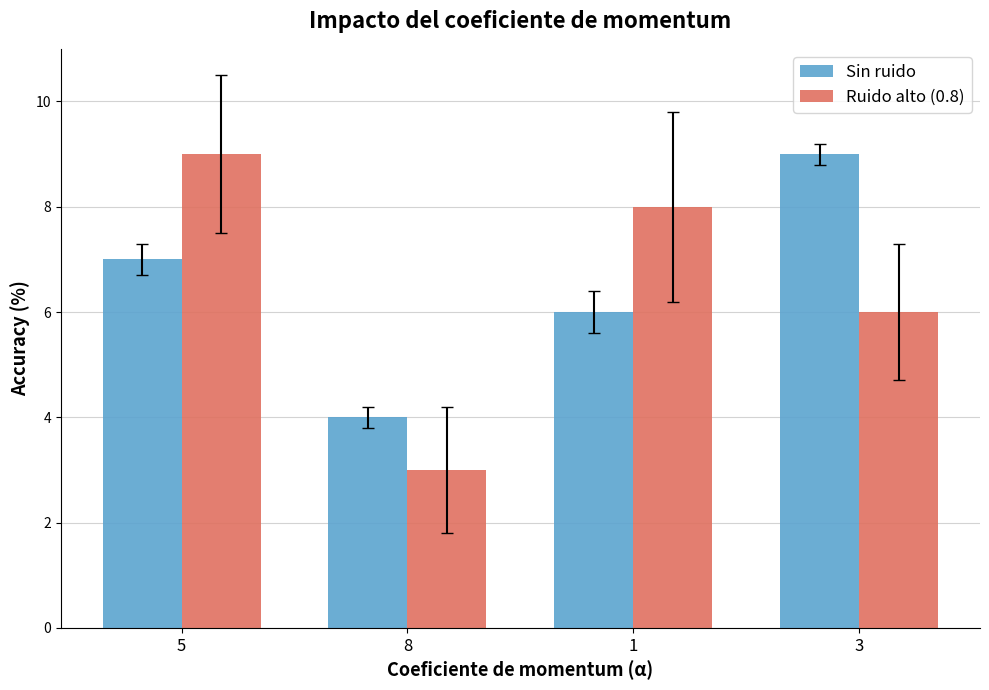

Does the chart contain any negative values?

No